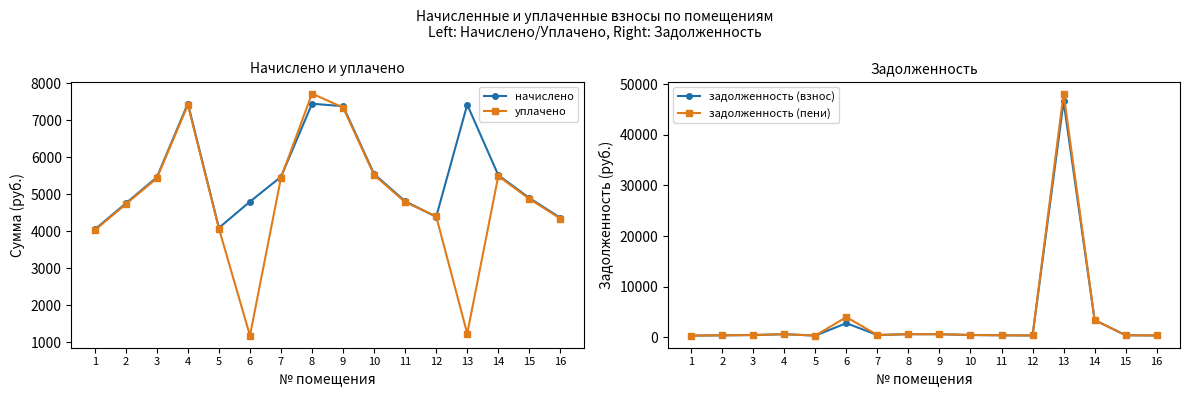

Does the chart display data point markers on the line(s)?

Yes